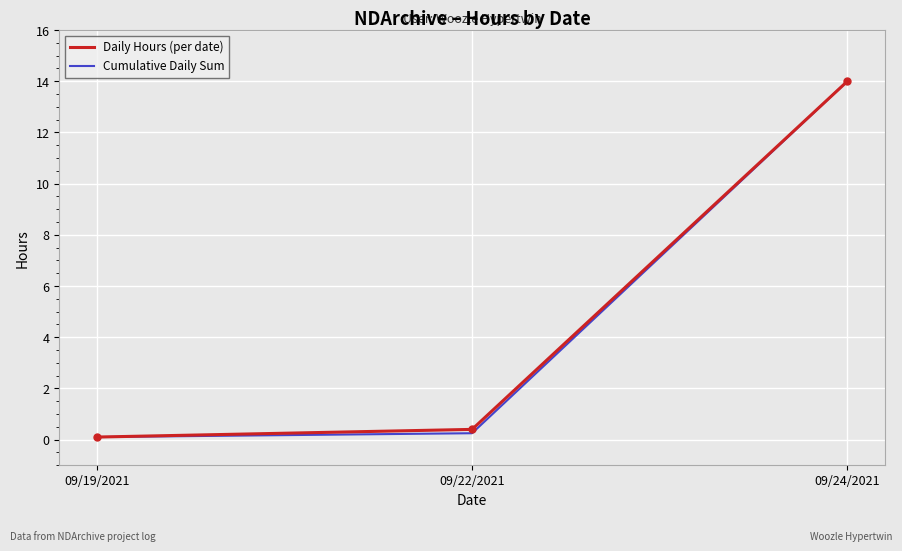

What is the sum of all Daily Hours (per date) values?

14.5